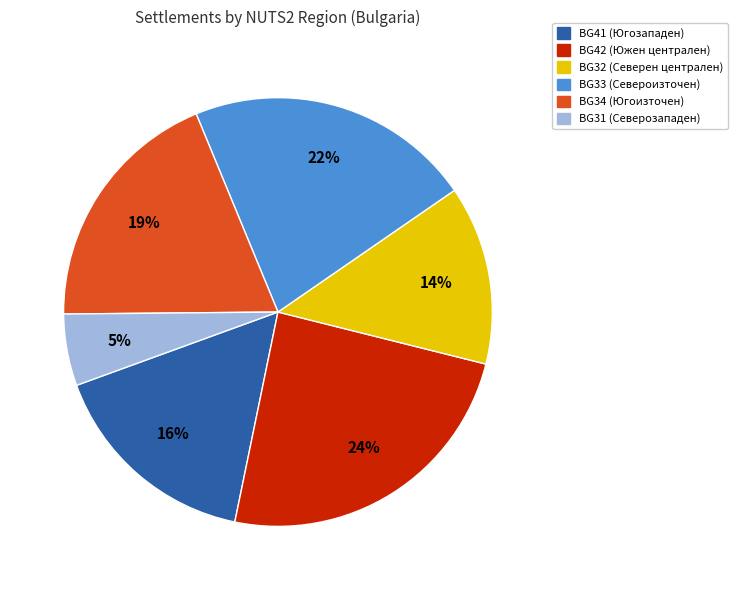

Does any single category account for the majority?

No